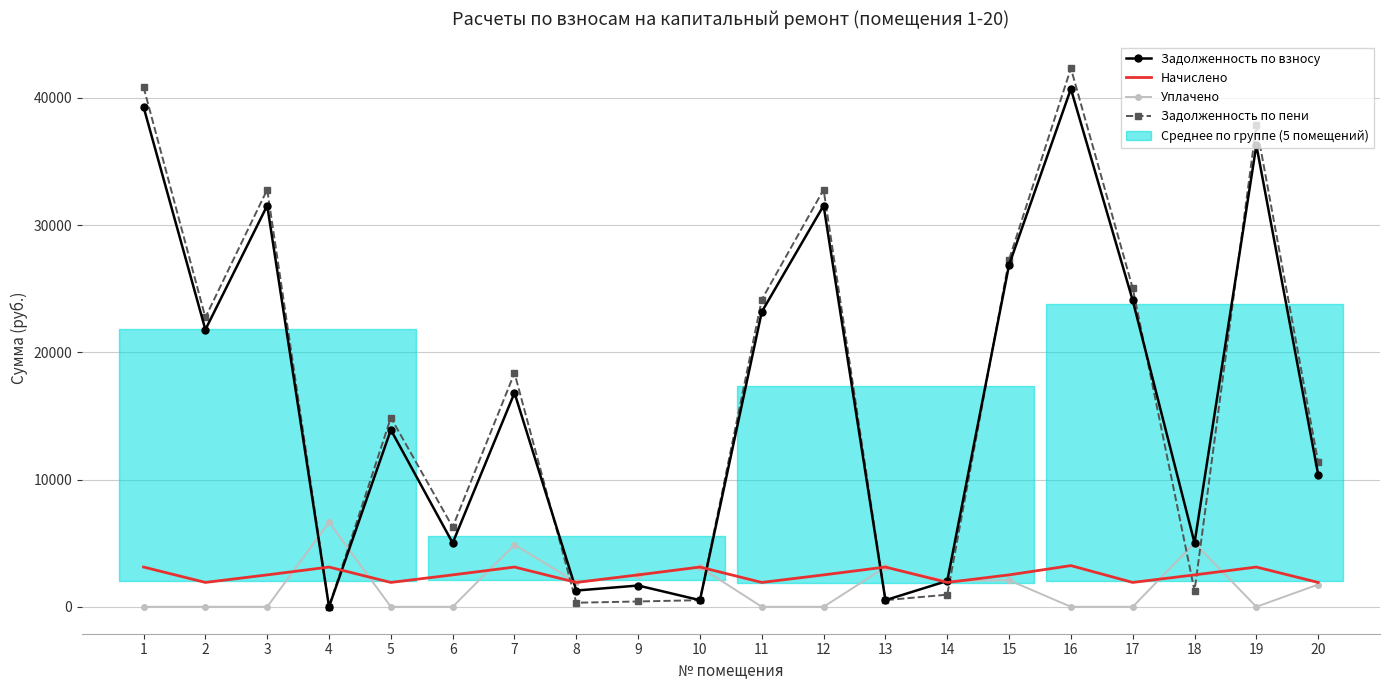

What is the sum of the Начислено values at 18 and 5?

4422.6